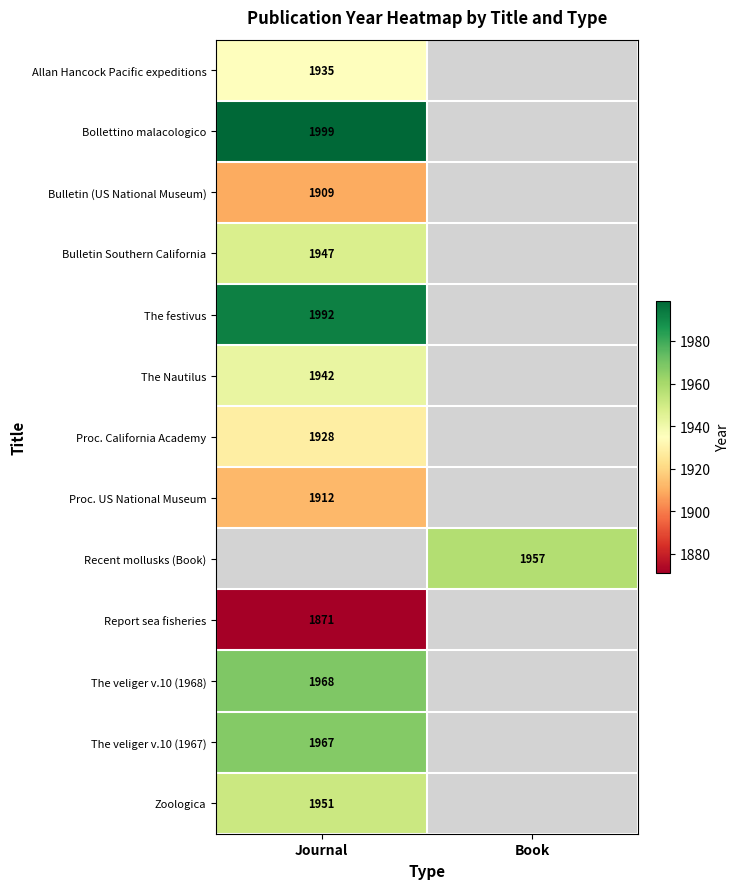

Is the value of Proc. California Academy at Journal greater than the value of Bollettino malacologico at Journal?

No